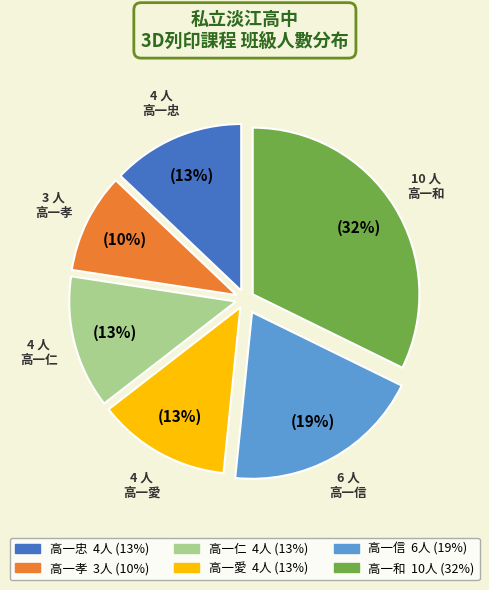

To the nearest percent, what portion does 高一信 represent?

19%